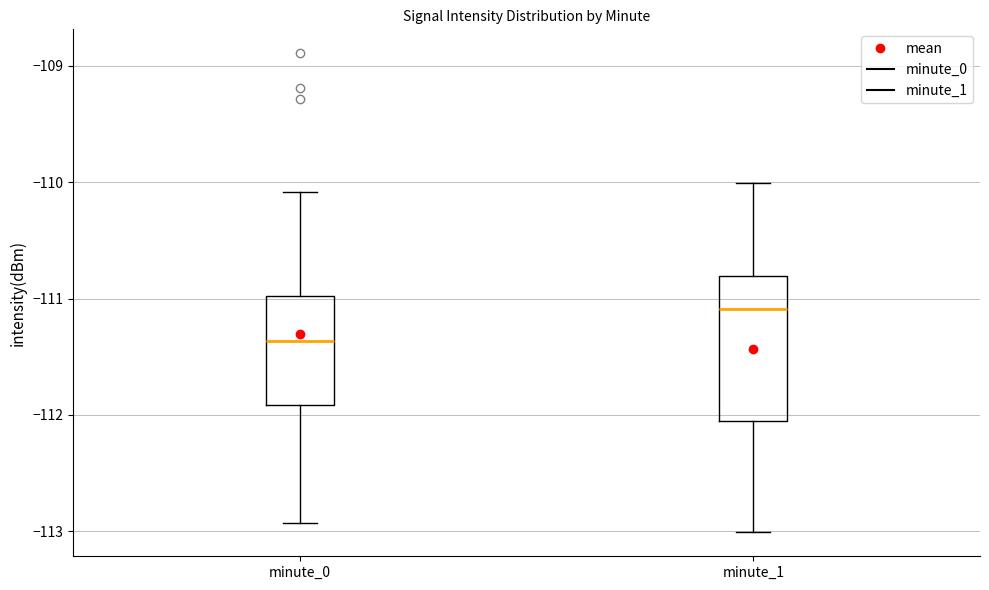

Comparing the boxes themselves (not the whiskers), which one is the tallest?

minute_1